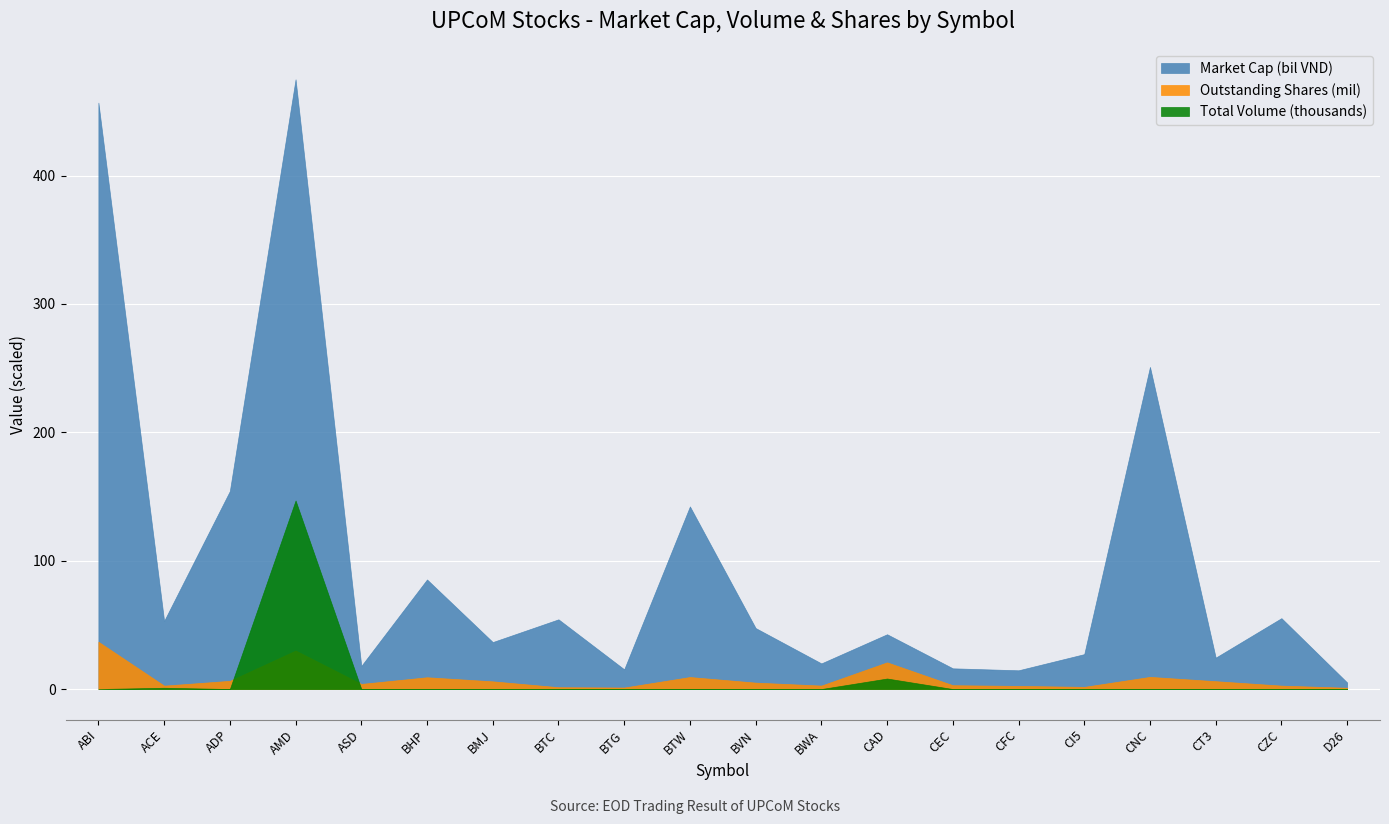

What is the difference between the second highest and second lowest values in the Total Volume series?

8200